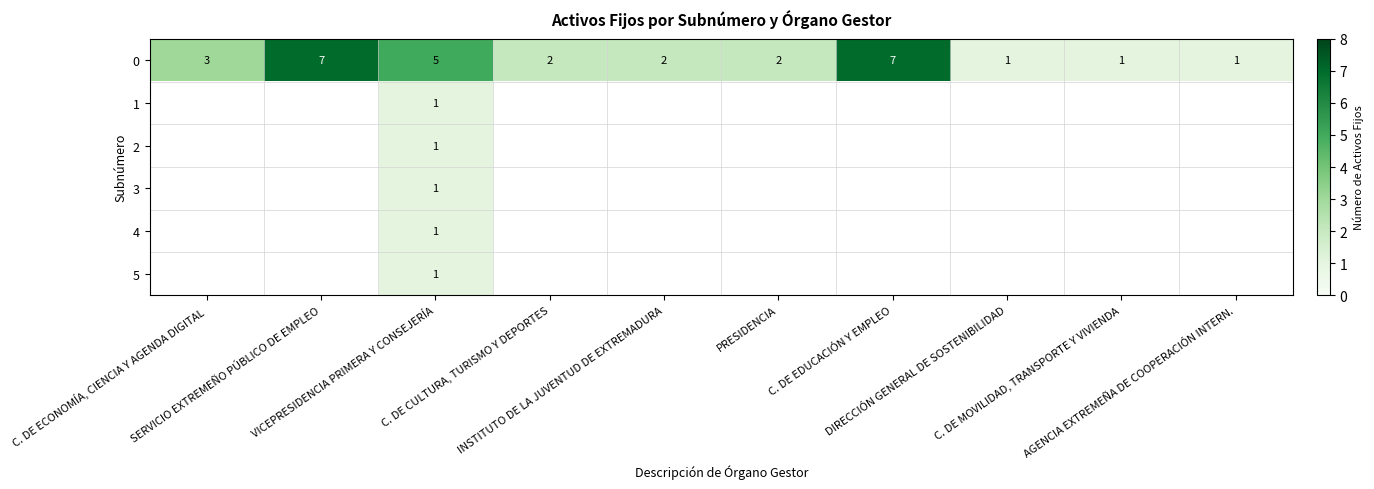

How many 0 values are between 1 and 5?

8